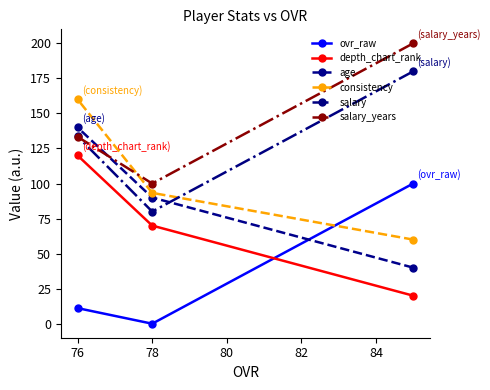

Where is ovr_raw nearest to the value 50?

76